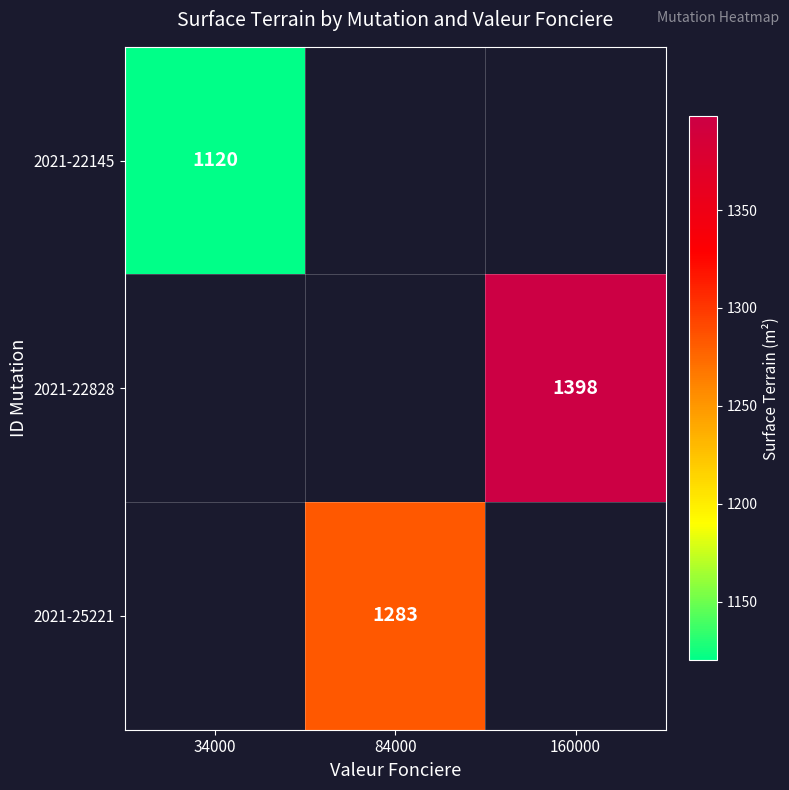

The value of 2021-22145 at 34000 is 417. True or false?

False